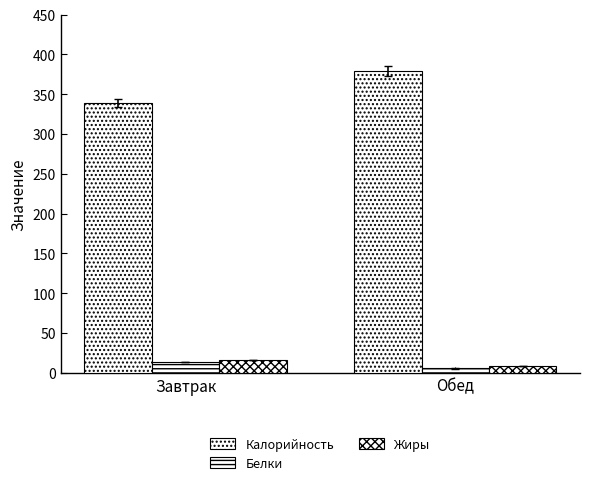

What is the value of the Калорийность bar at the 2nd from the left?

379.0